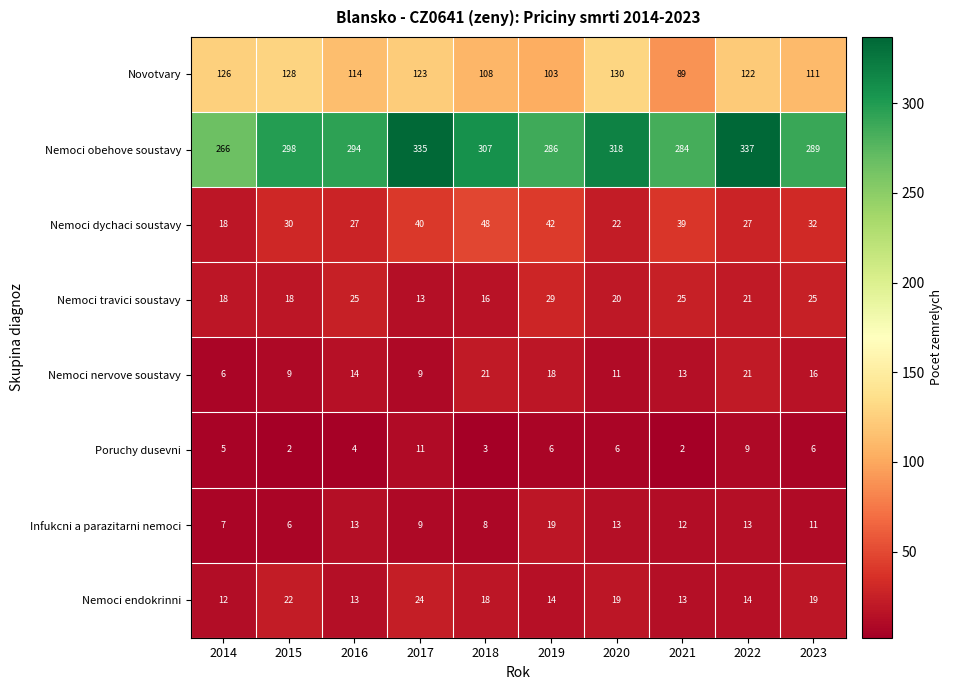

At how many categories does at least one series exceed 233?

10